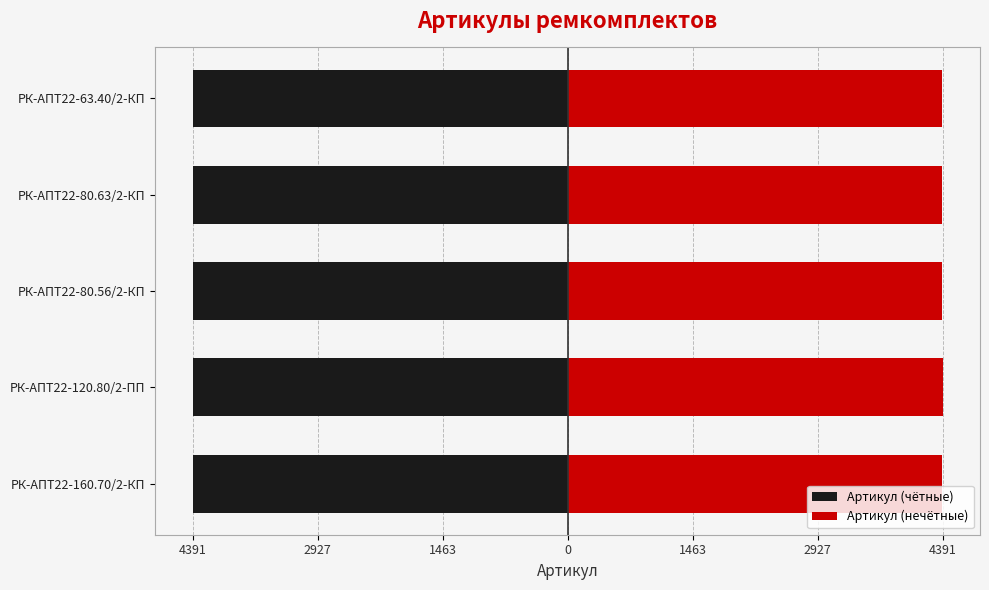

What is the lowest value of the Артикул (нечётные) series?

4387